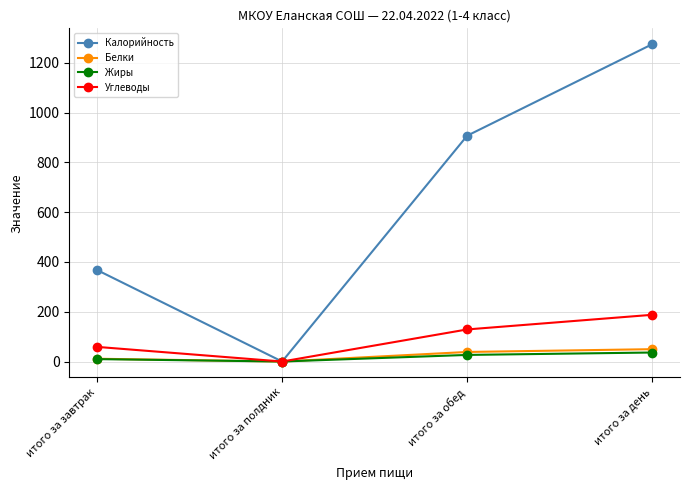

What is the sum of the Белки values at итого за полдник and итого за обед?

38.4